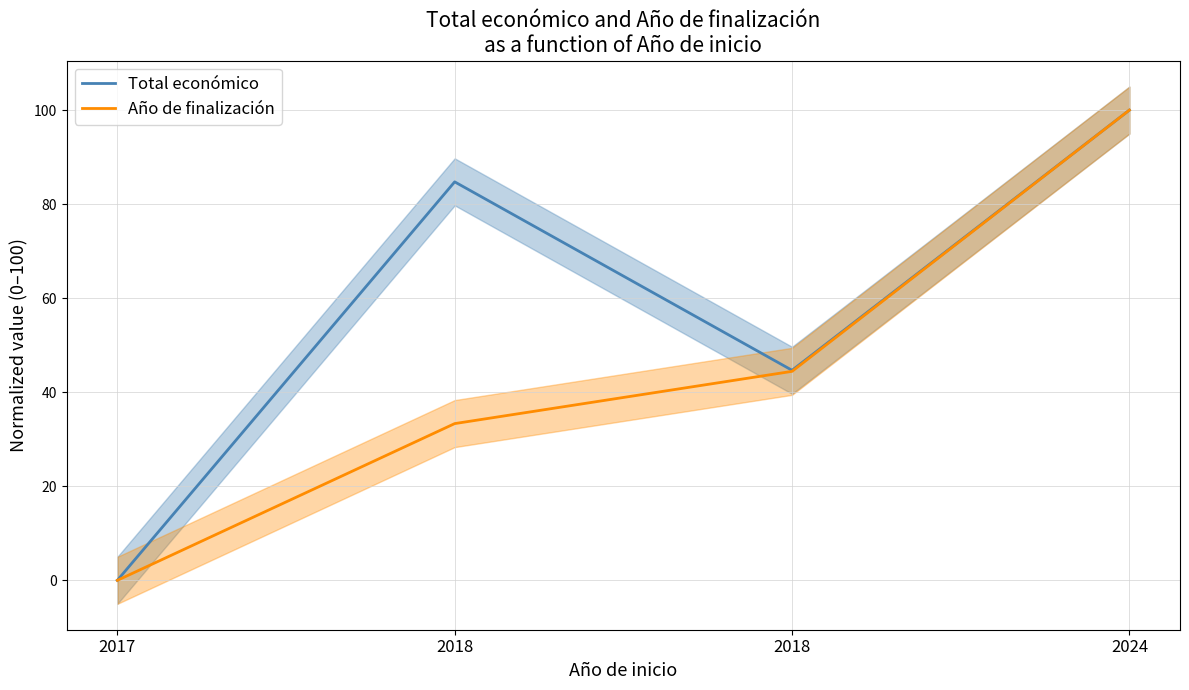

What are all the series names shown in the legend?

Total económico, Año de finalización